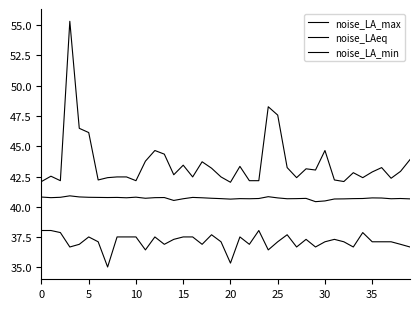

Which series has the widest spread of values?

noise_LA_max